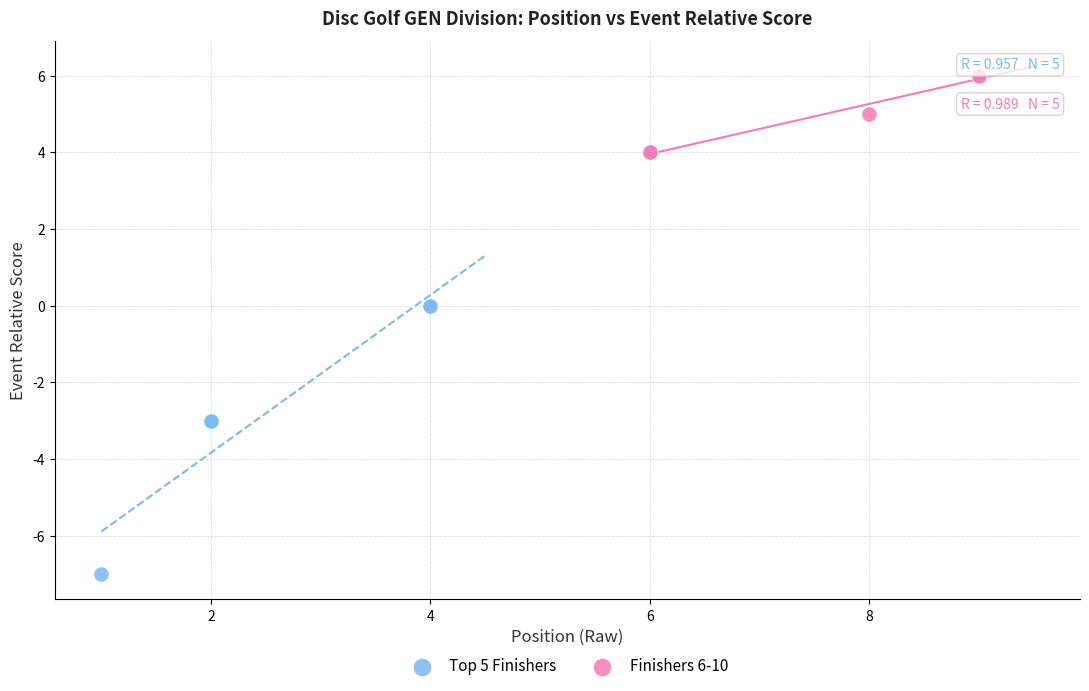

What are all the series names shown in the legend?

Top 5 Finishers, Finishers 6-10